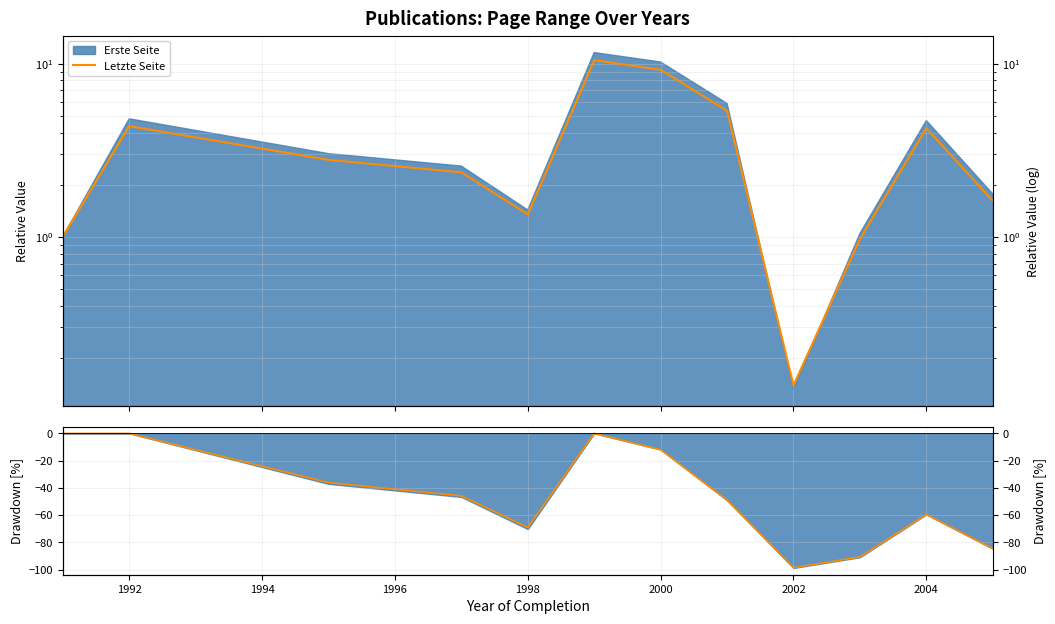

Does the chart display data point markers on the line(s)?

No